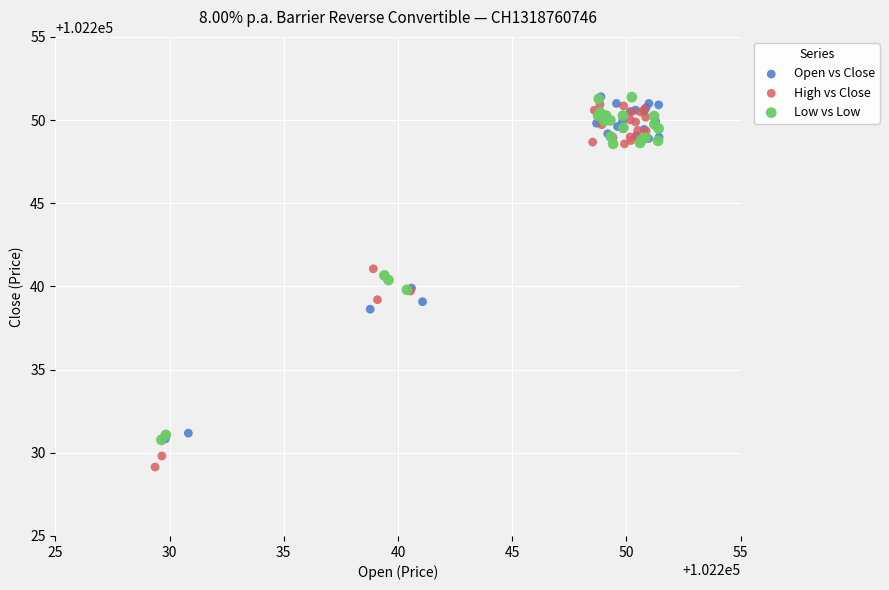

Which series contains the lowest Y value?

High vs Close